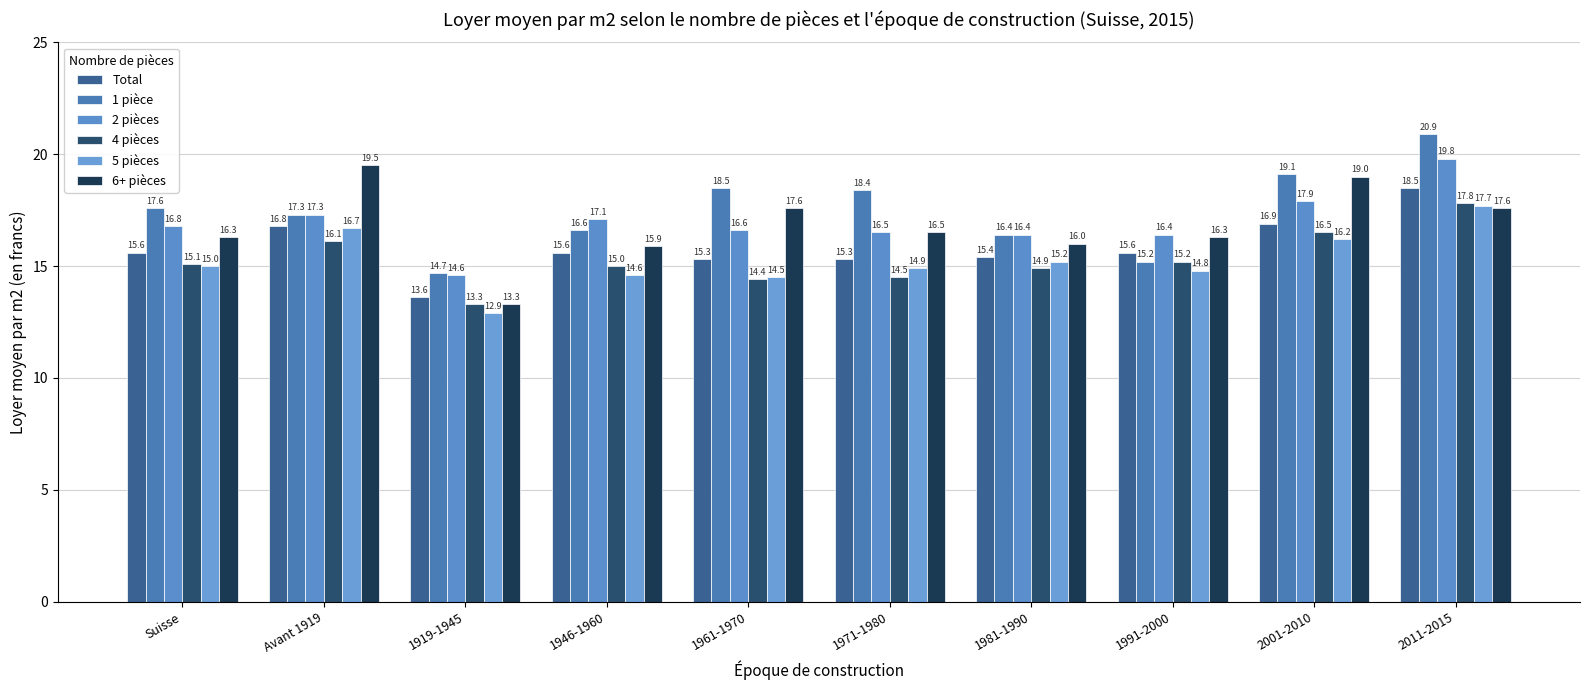

Are the bars horizontal?

No